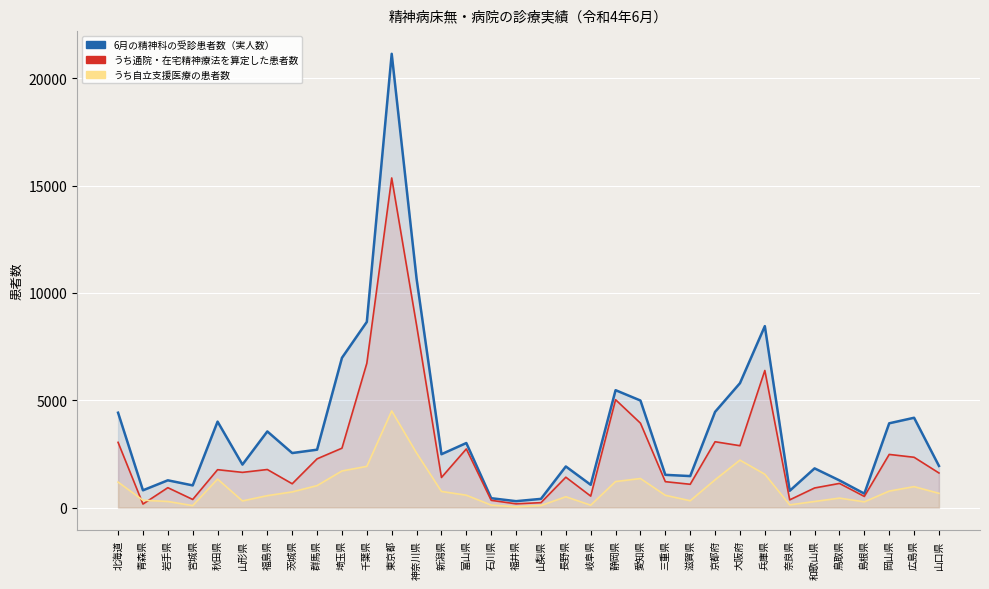

In うち通院・在宅精神療法を算定した患者数, how many points are lower than both neighbors (excluding endpoints)?

11